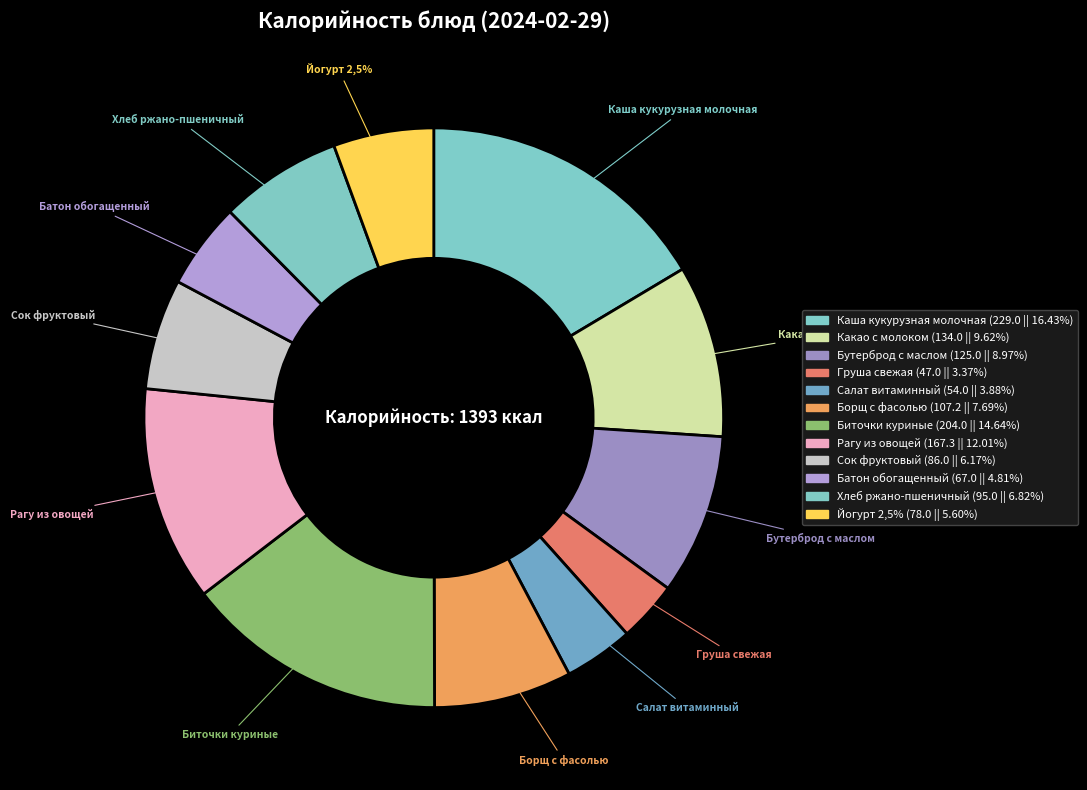

Approximately how many times larger is the value at Груша свежая compared to Йогурт 2,5%?

0.6